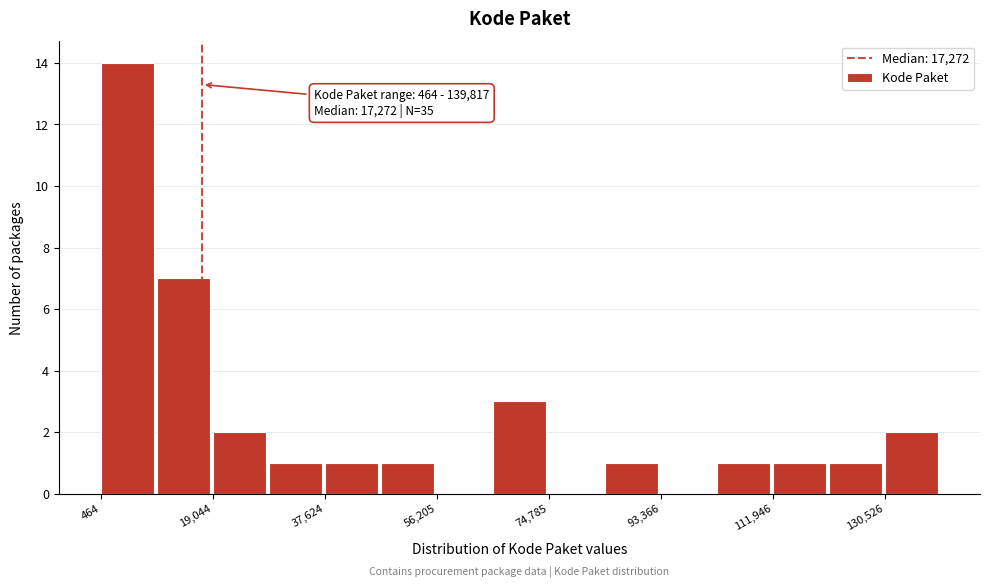

Which range on the x-axis has the tallest bar?

0 to 10000